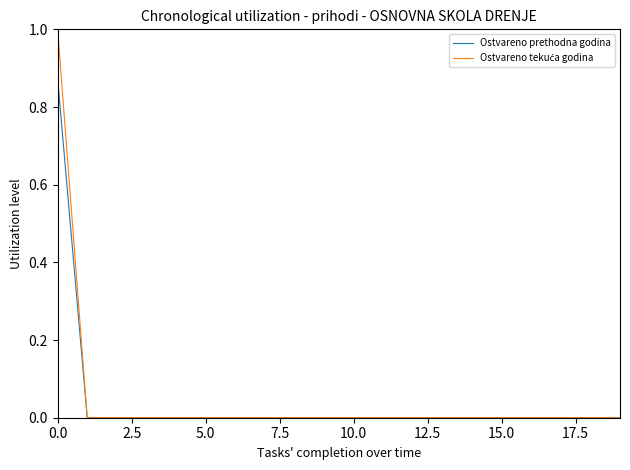

How many distinct data groups are displayed?

2